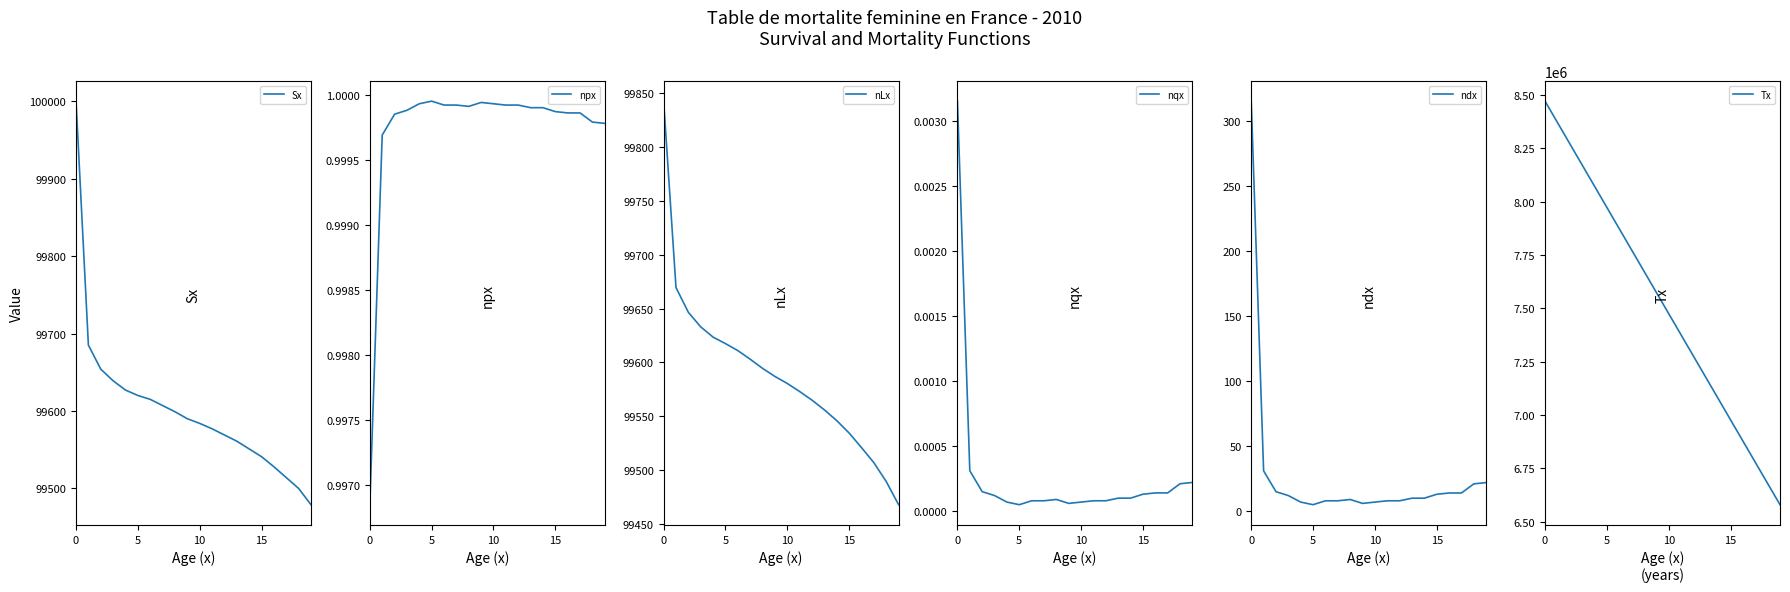

Does the chart display data point markers on the line(s)?

No